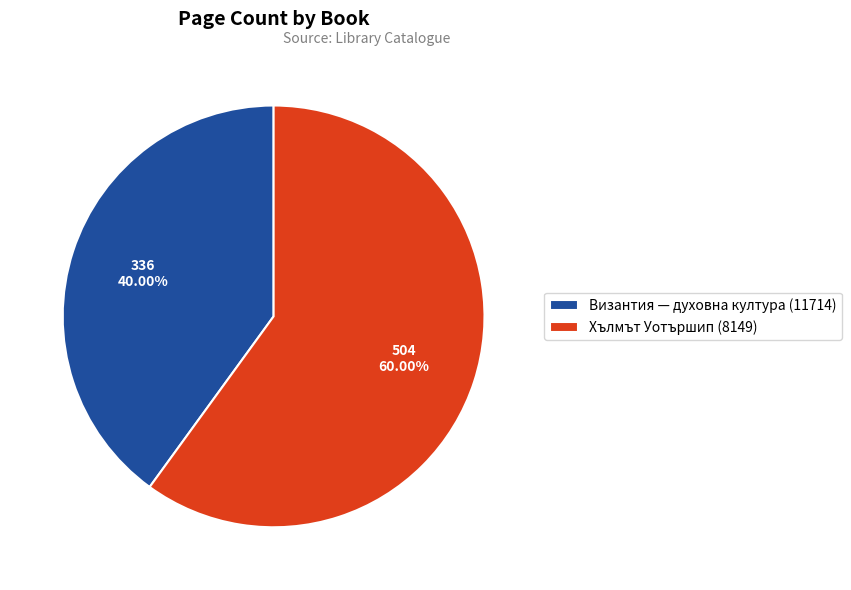

Does any single category account for the majority?

Yes